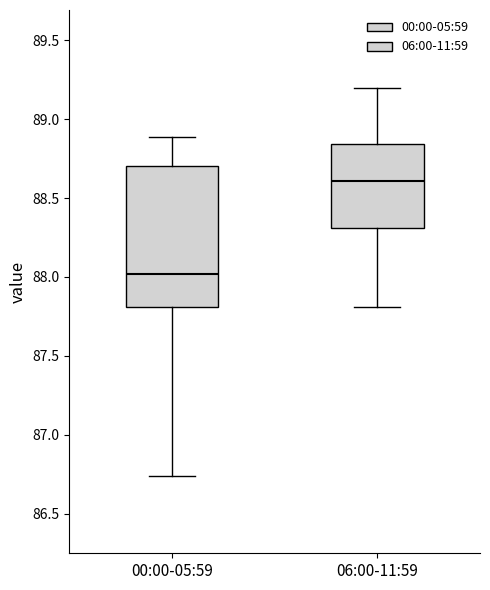

Comparing the boxes themselves (not the whiskers), which one is the tallest?

00:00-05:59